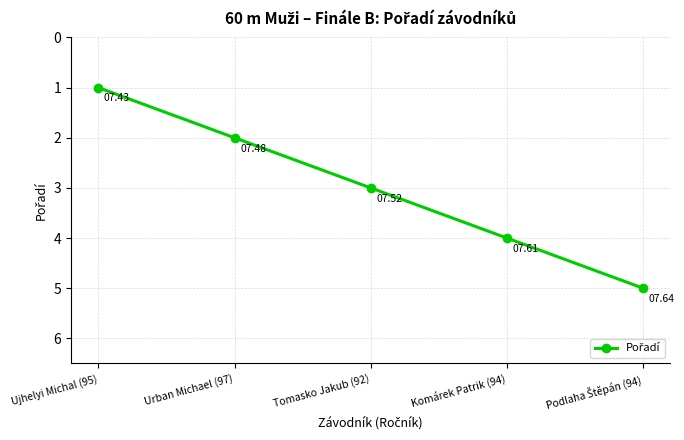

How many values are between 2 and 4?

3